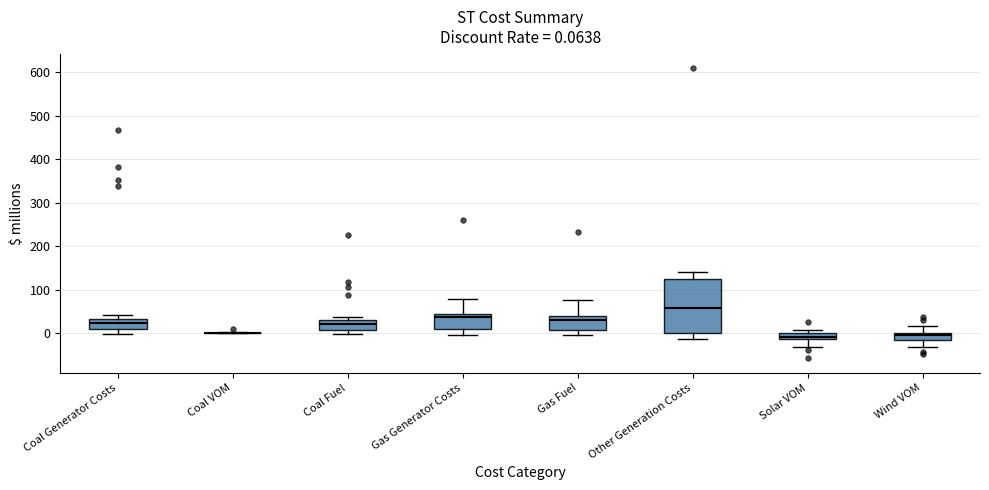

Which box is the tallest, from its lower edge to its upper edge?

Other Generation Costs